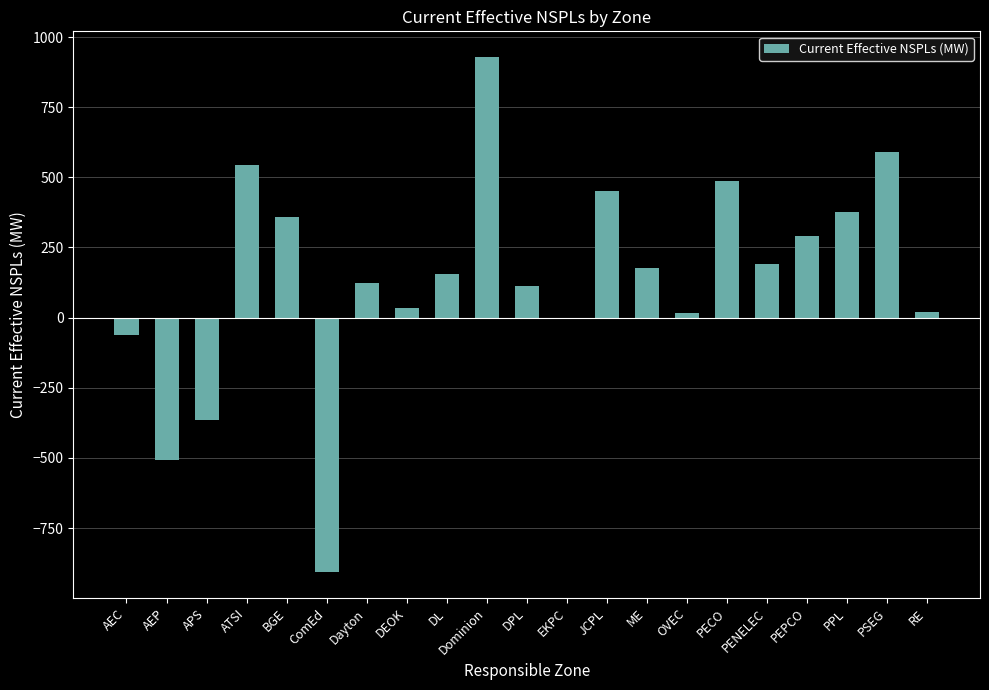

Is it true that the value at Dominion is 622.1?

False